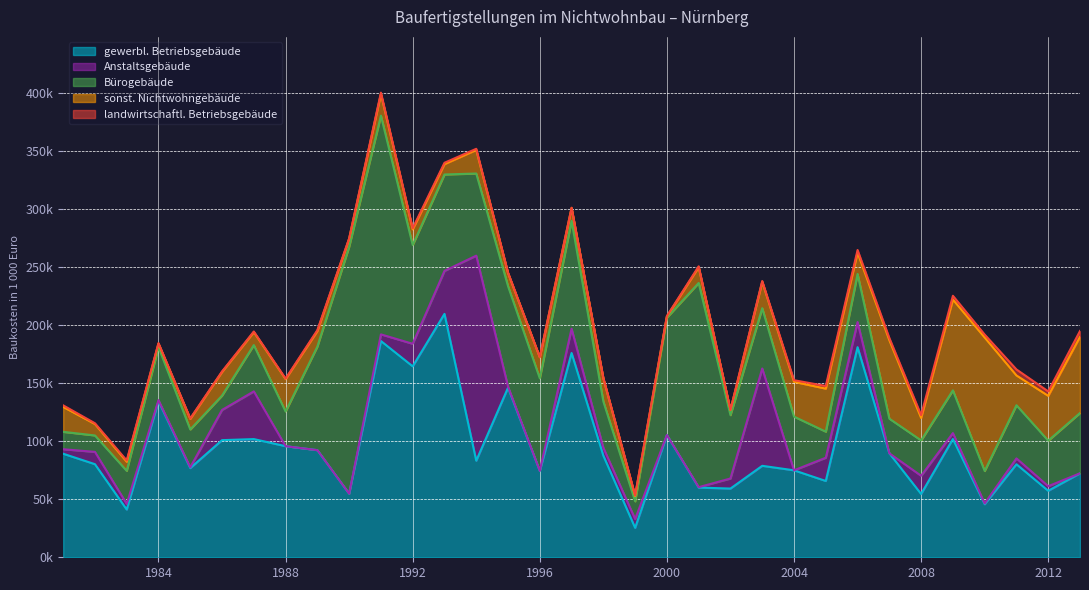

Rank the categories by landwirtschaftl. Betriebsgebäude value from highest to lowest.

2011, 2013, 2012, 2009, 2010, 2008, 2005, 2006, 2007, 2004, 1981, 1993, 1991, 1983, 1994, 1992, 1989, 2001, 2003, 1982, 1999, 1987, 1984, 1995, 1998, 1988, 1986, 1990, 1985, 2000, 1997, 2002, 1996